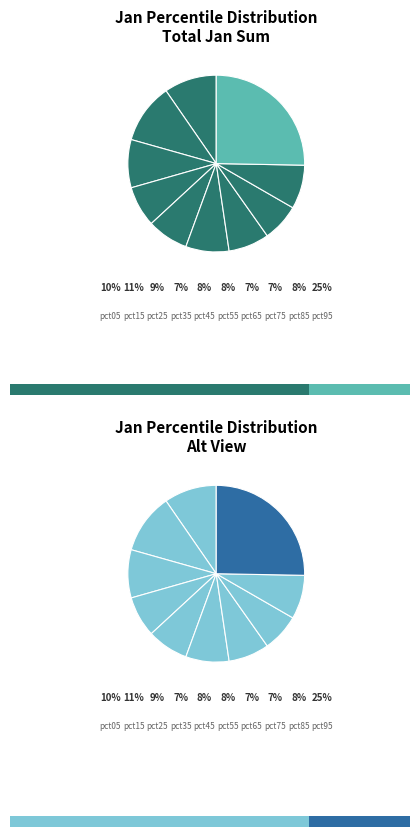

What is the total percentage of pct75 and pct15?

17.9%